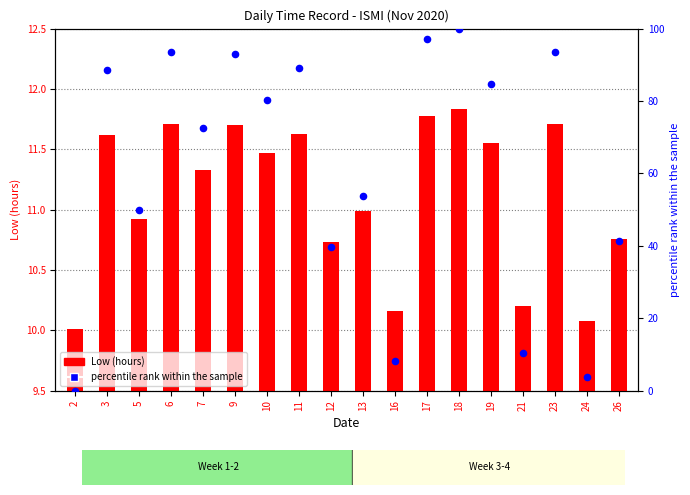

At which category is the sum across all series the highest?

18